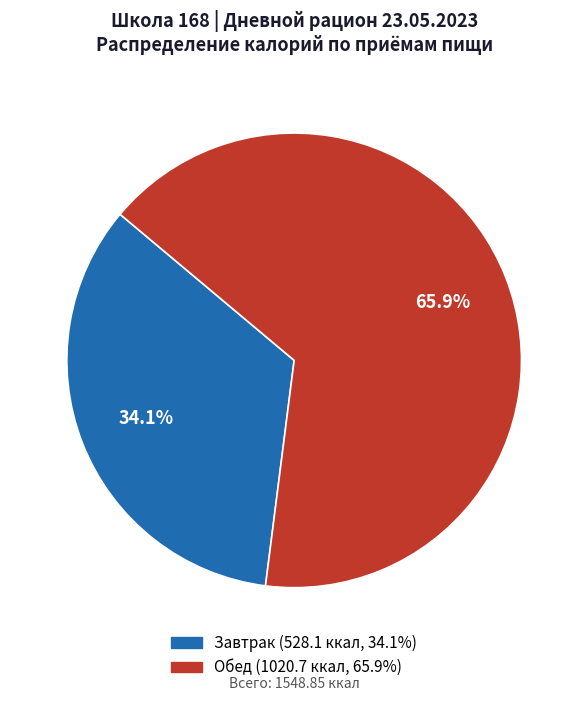

How many slices are in this pie chart?

2